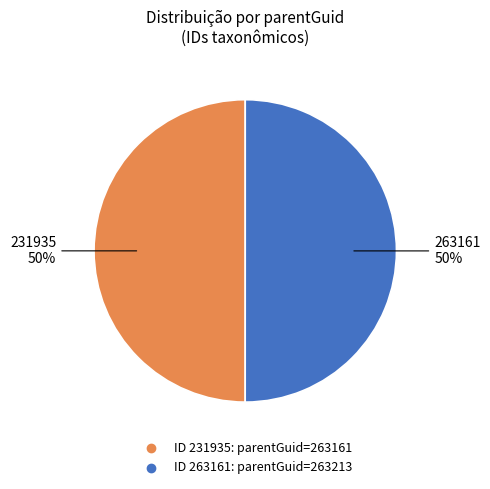

To the nearest percent, what is the average slice percentage?

50%